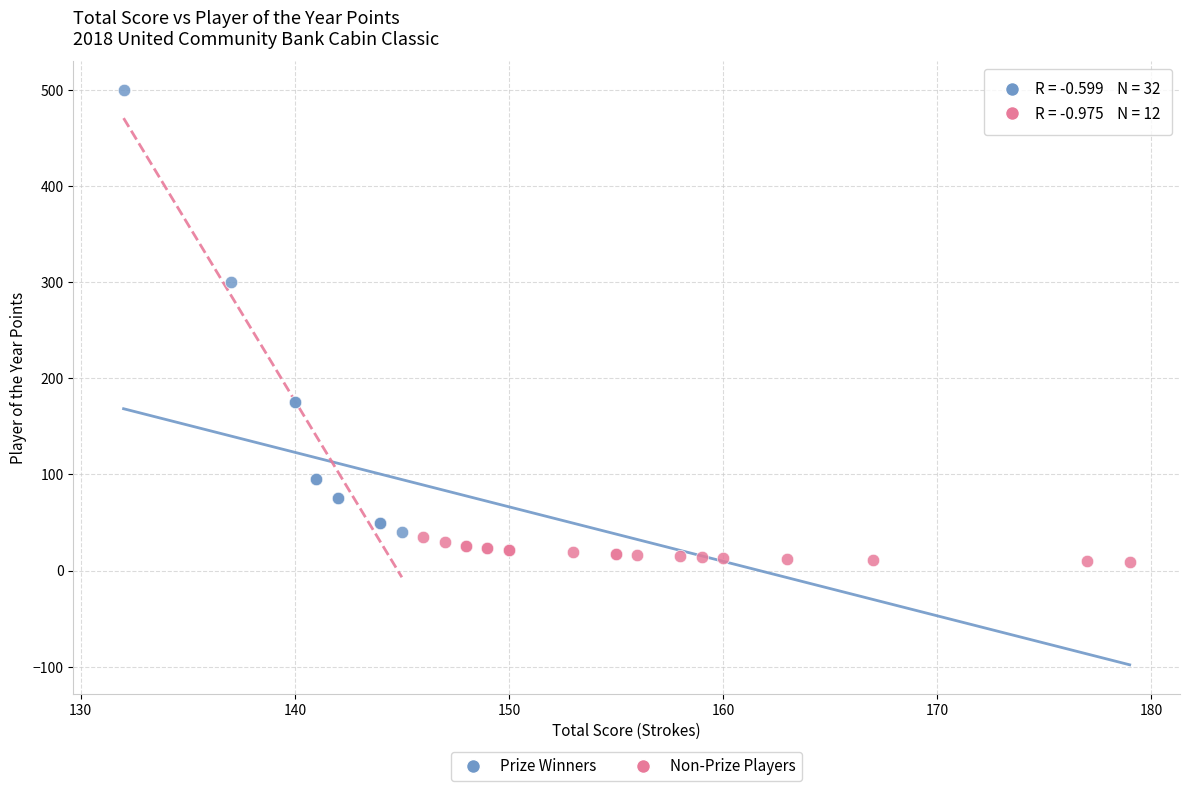

Which series has the largest Y range (max minus min)?

Prize Winners